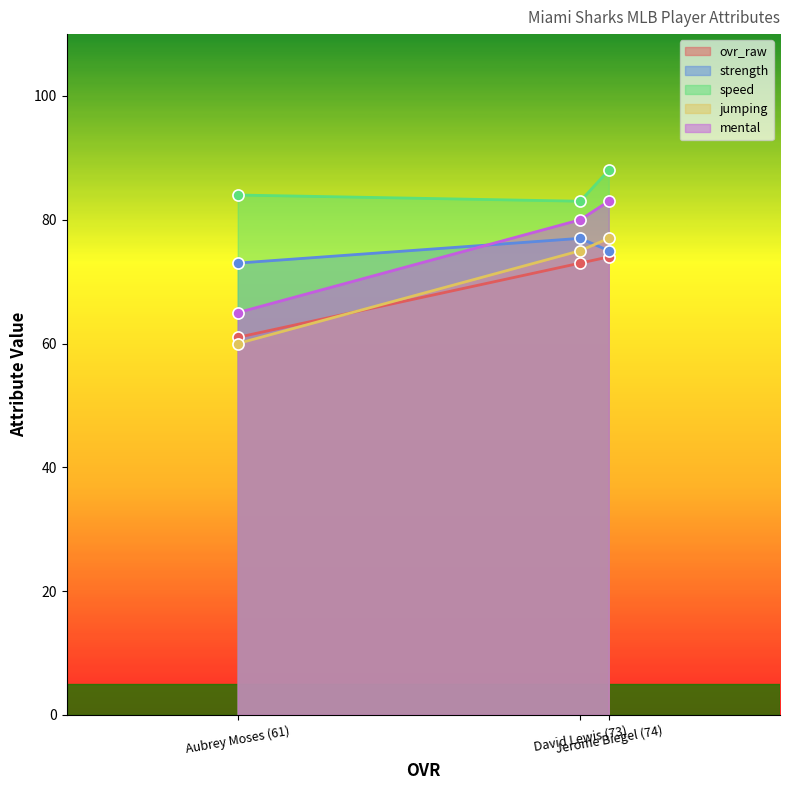

At how many categories does at least one series exceed 73?

3